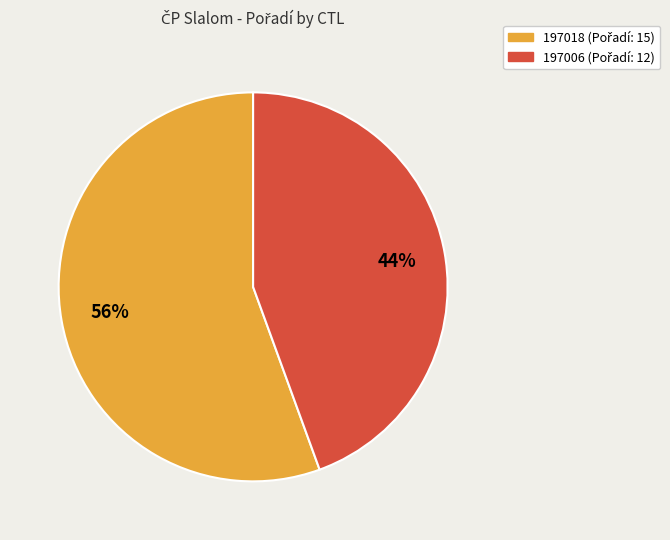

Is 197006 the majority of the pie?

No